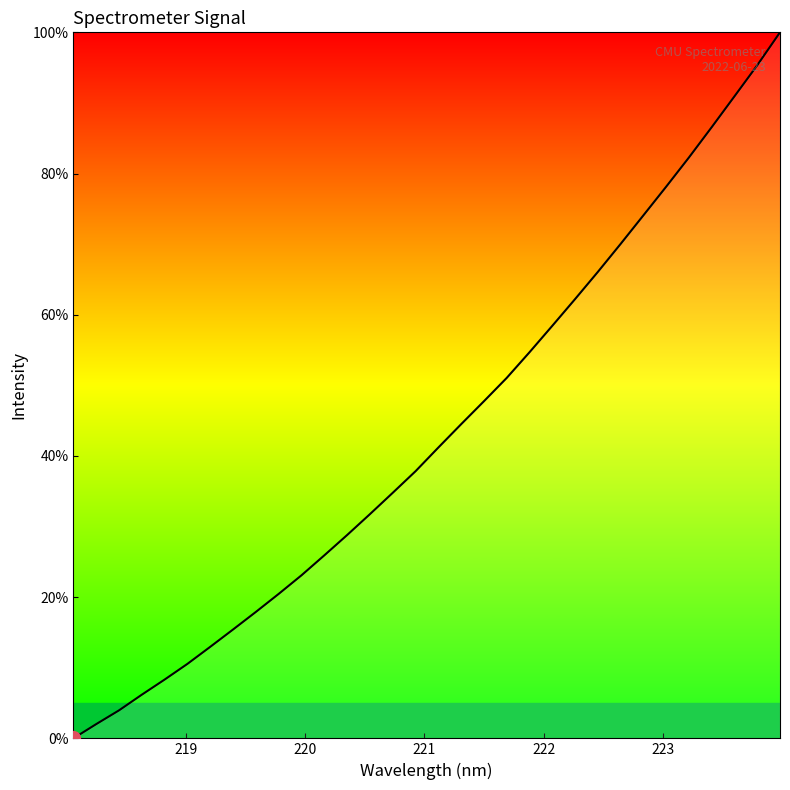

What is the difference between the maximum and minimum values?

100.0